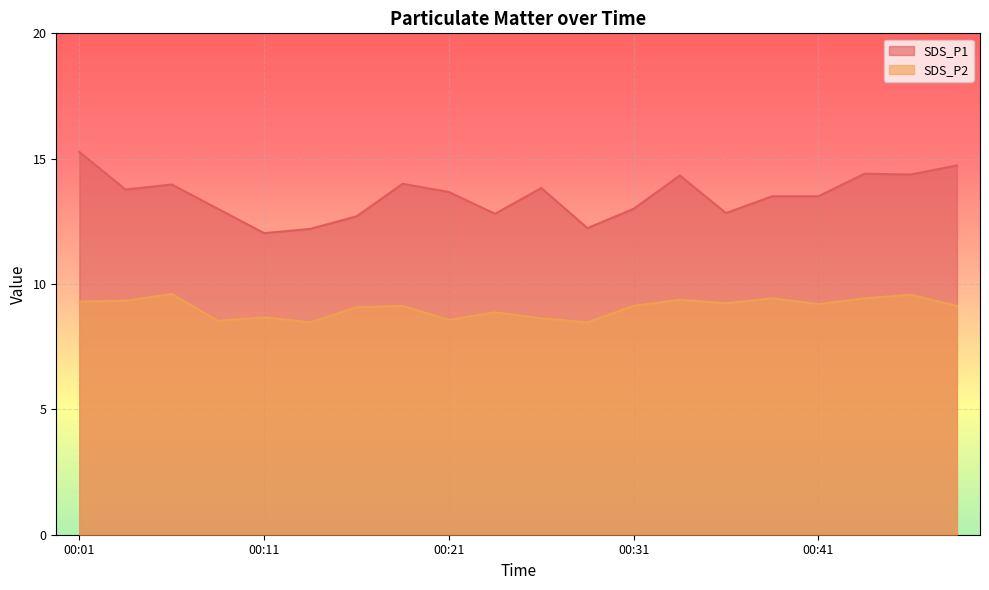

Rank the series by their maximum value, from highest to lowest.

SDS_P1, SDS_P2